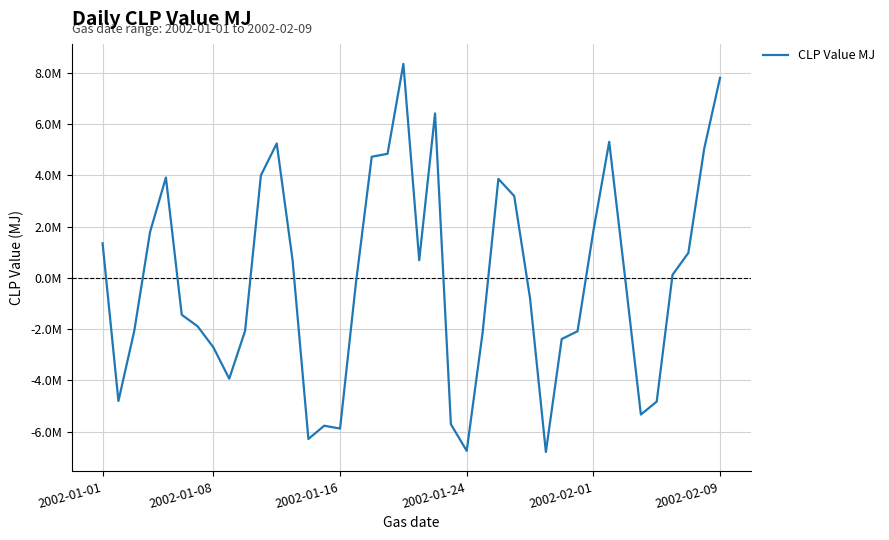

True or false: the data has more than 0 interior local peaks.

True